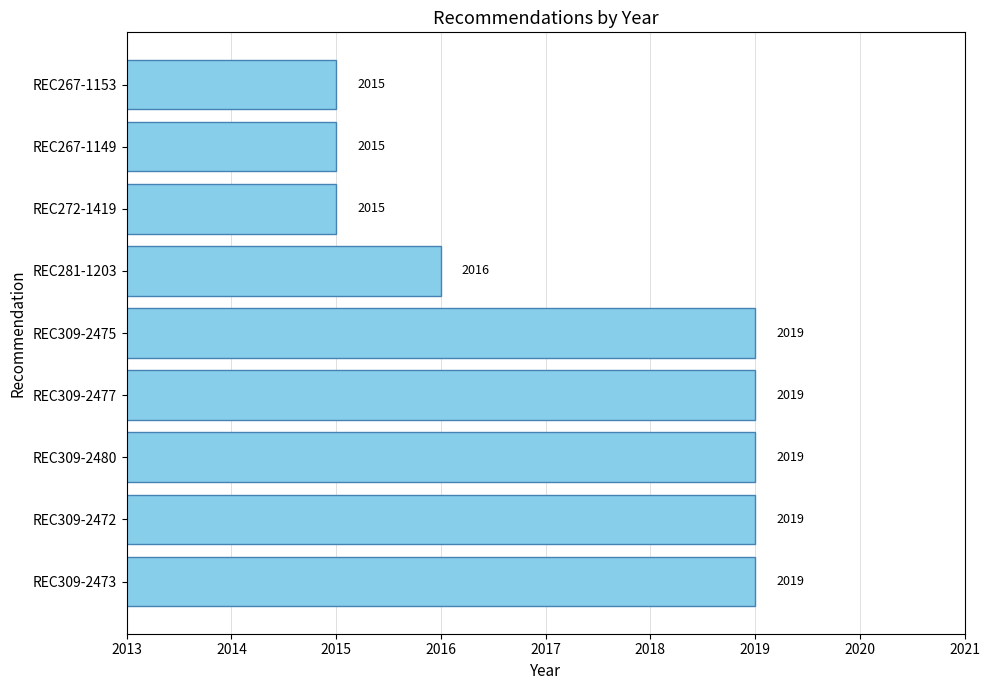

Count the values in the range 2015 to 2019.

9